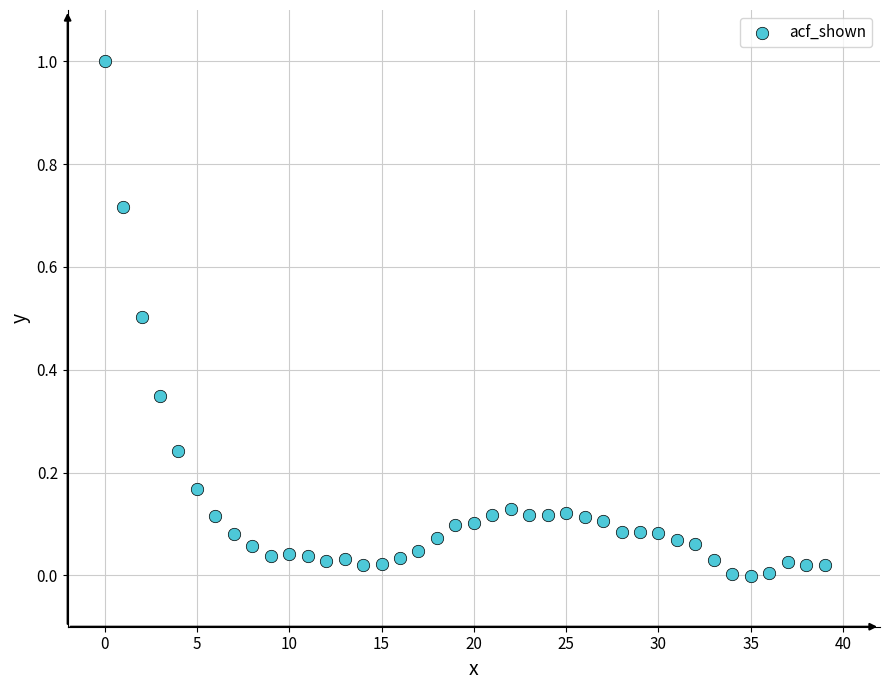

What is the range of Y values (max minus min)?

1.0